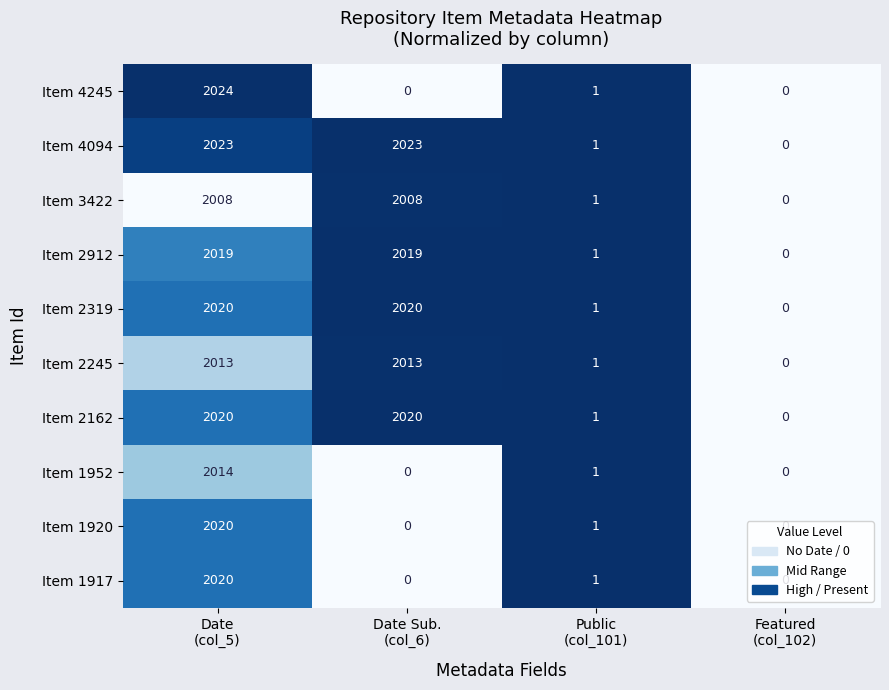

What is the total value across all series at Public
(col_101)?

10